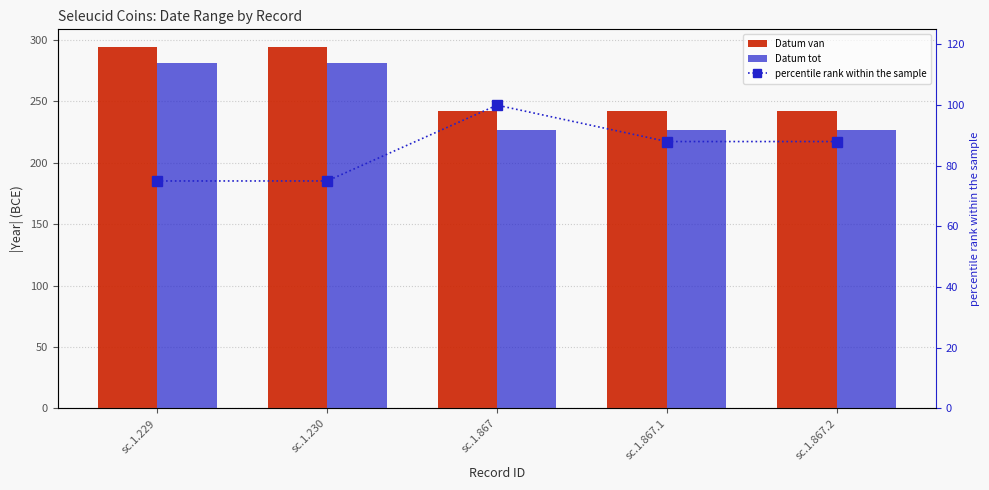

Between sc.1.867.2 and sc.1.229, which is larger?

sc.1.229